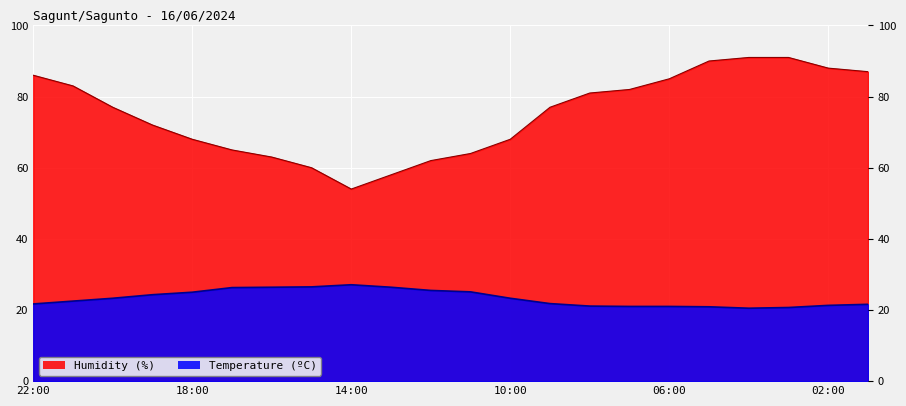

At which label does Humidity (%) first exceed 77?

22:00